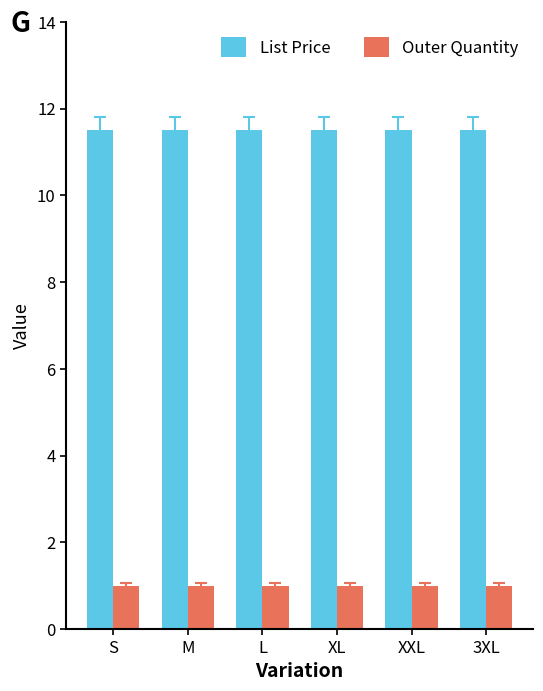

What is the total value across all series at XXL?

12.5